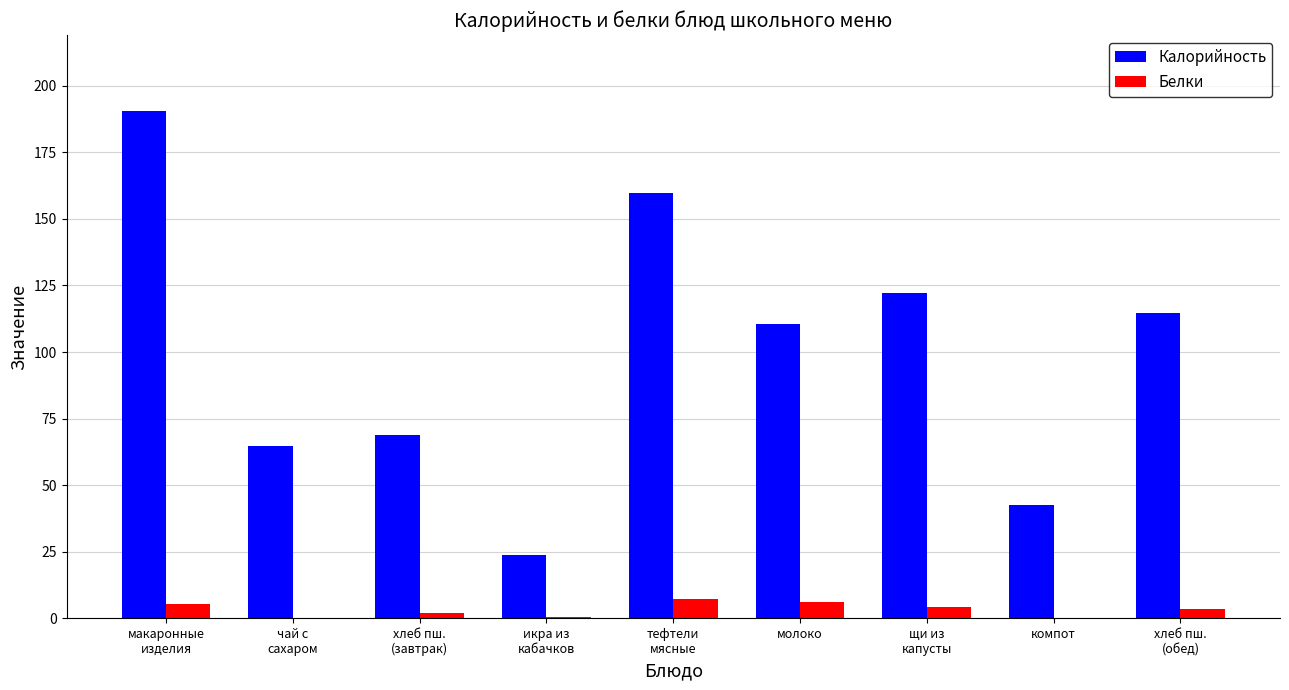

What is the maximum value shown in the chart?

190.4